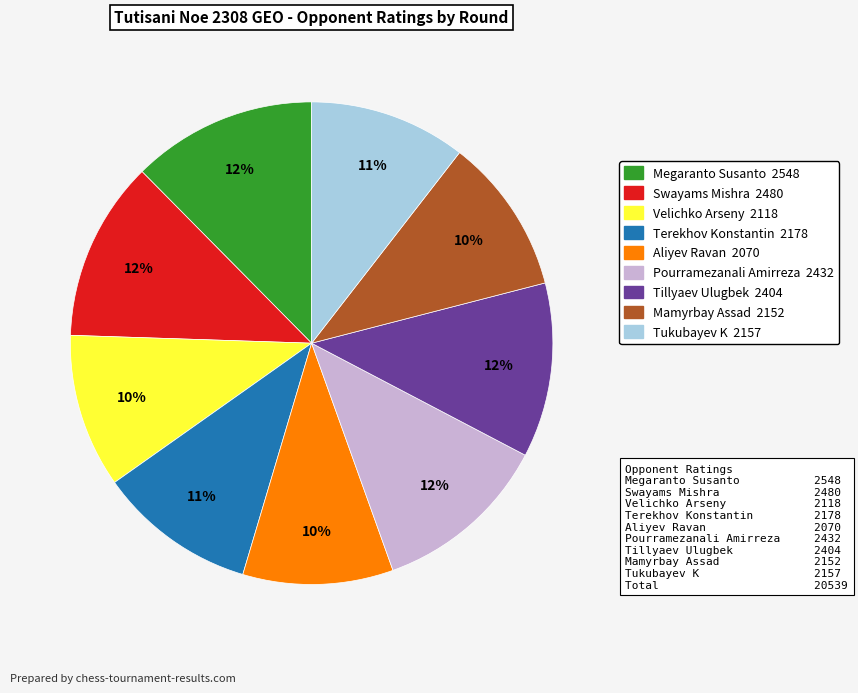

Combined, do Tukubayev K and Mamyrbay Assad account for over 50%?

No